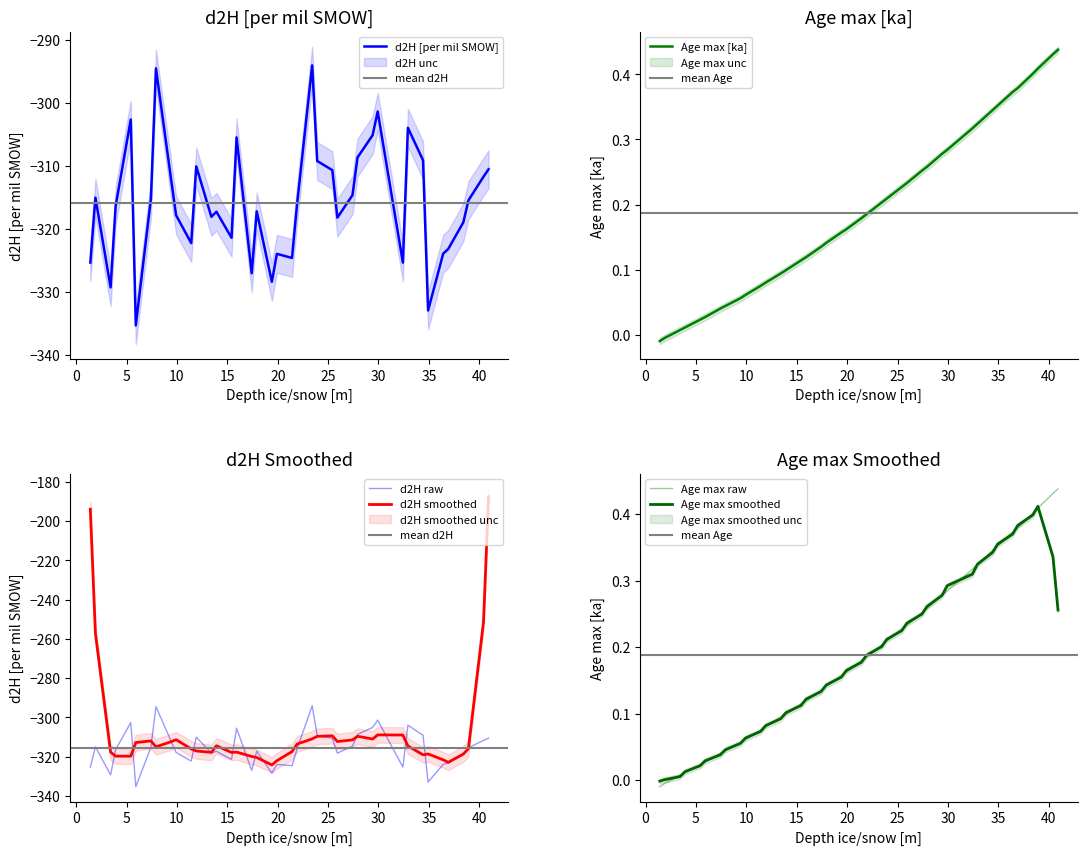

What is the minimum value for d2H raw?

-335.3